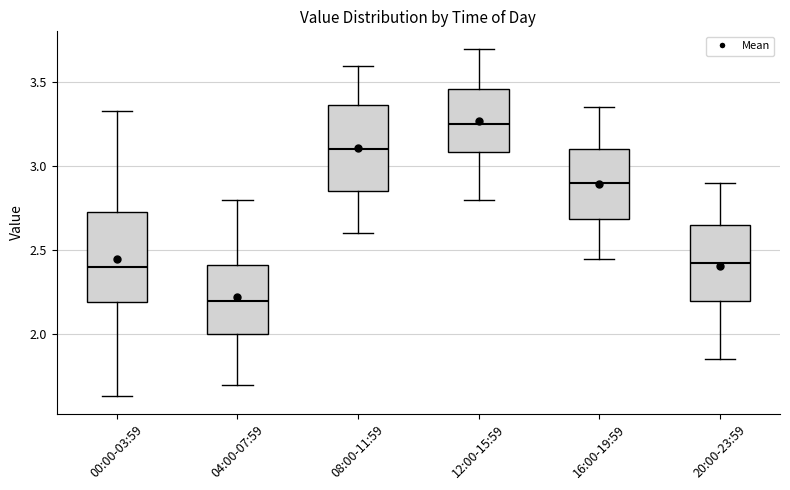

Which box has the highest median line?

12:00-15:59